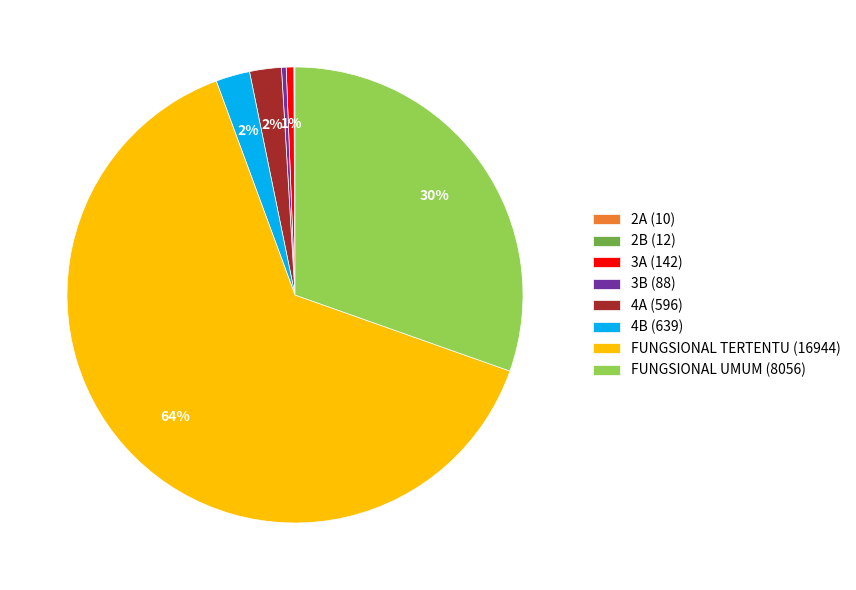

Which slice represents more than half of the pie?

FUNGSIONAL TERTENTU (16944)